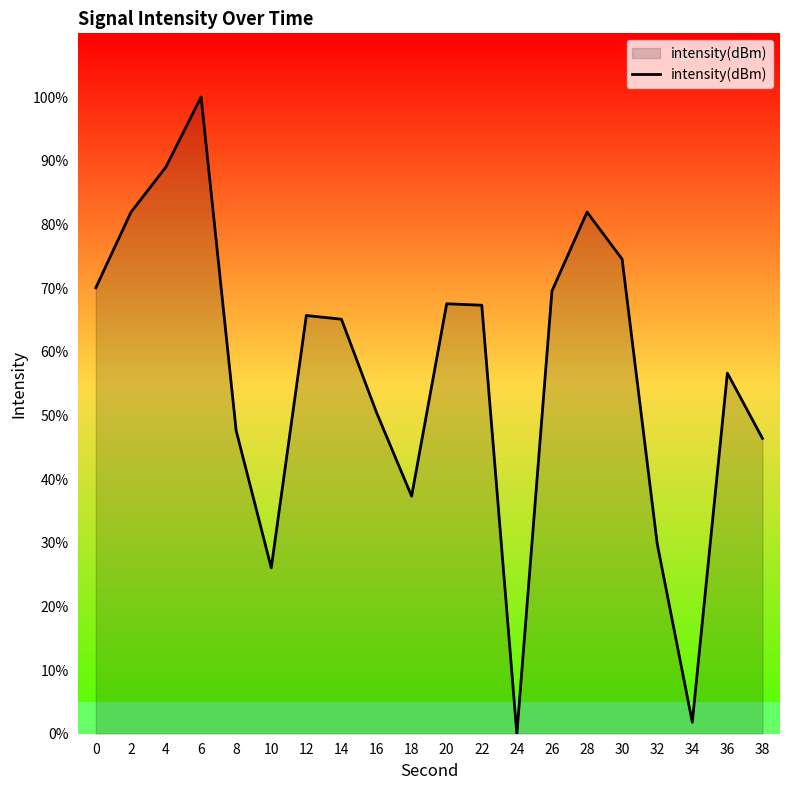

Is it true that the value at 32 is 47.3?

False